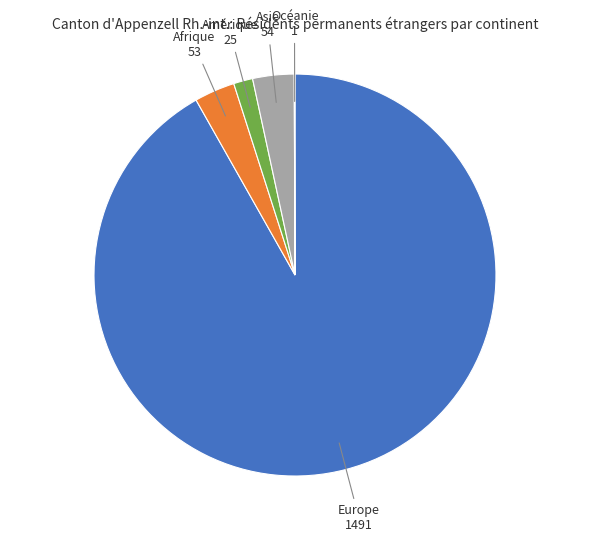

Which category has the biggest portion of the pie?

Europe